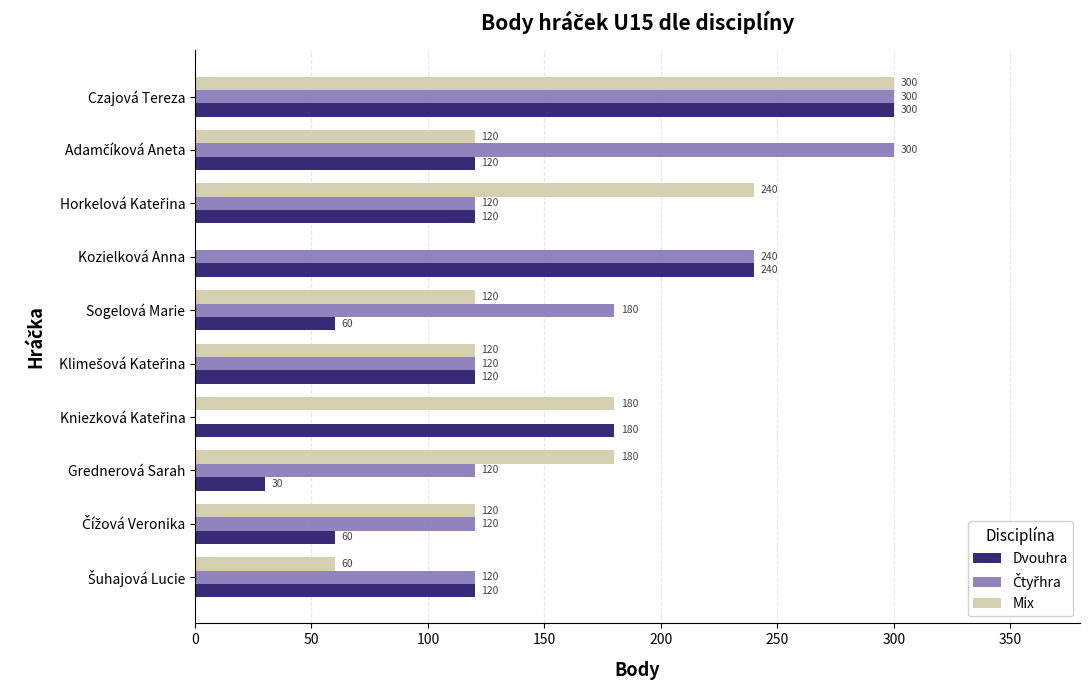

How many distinct data groups are displayed?

3